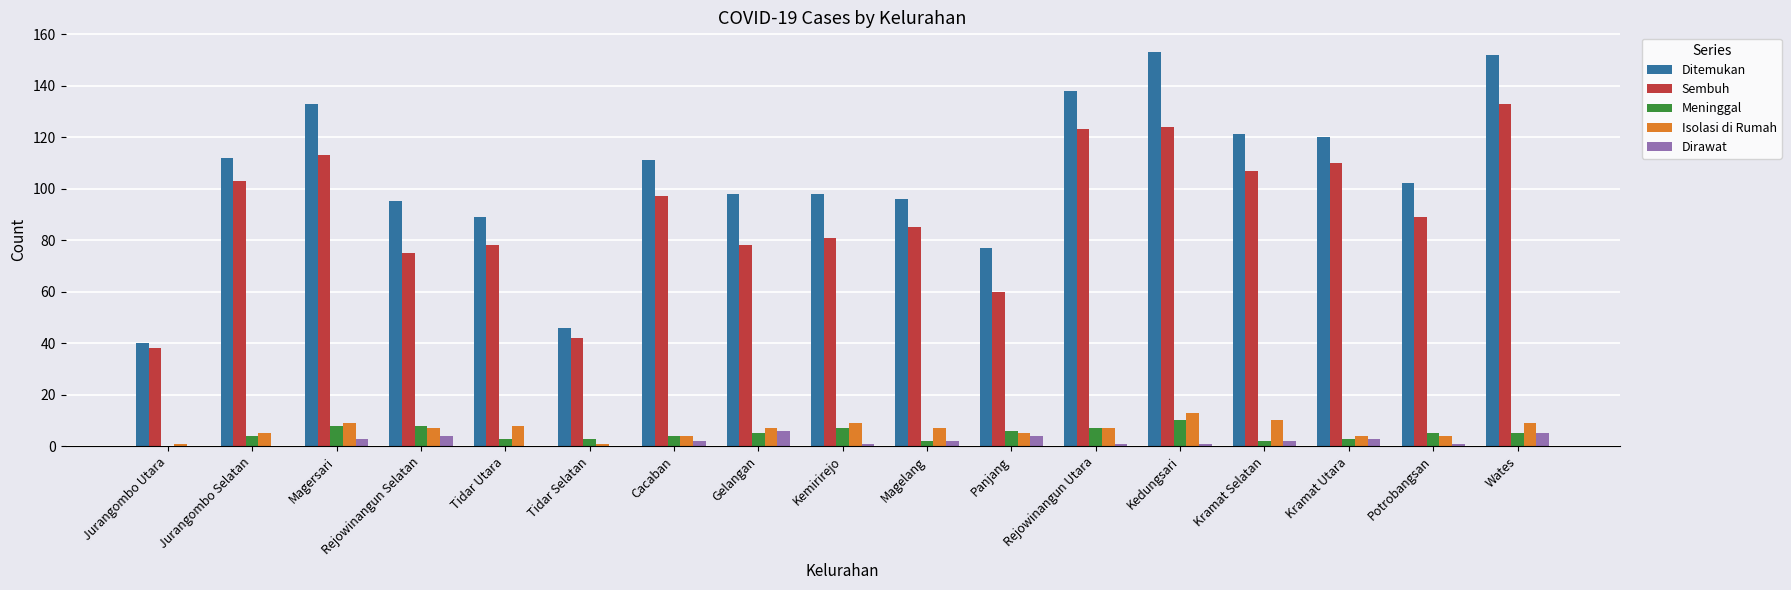

Which series has the largest total across all categories?

Ditemukan